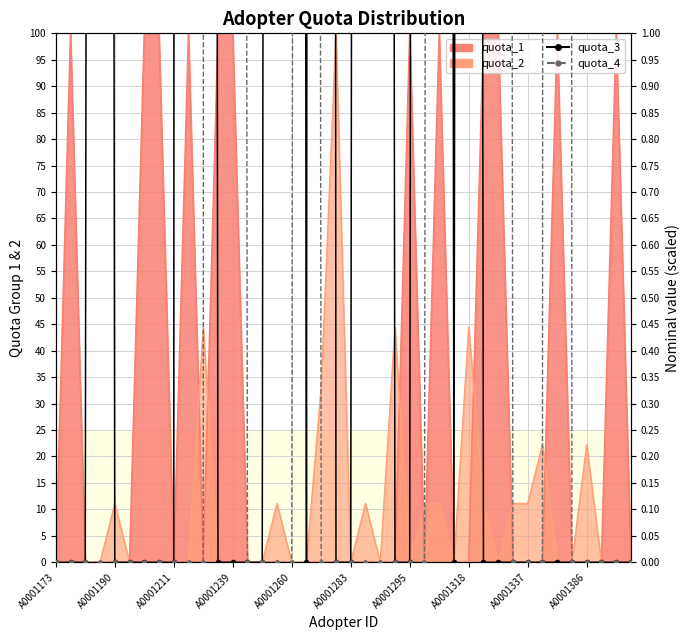

How many intersections are there between quota_4 and quota_3?

3